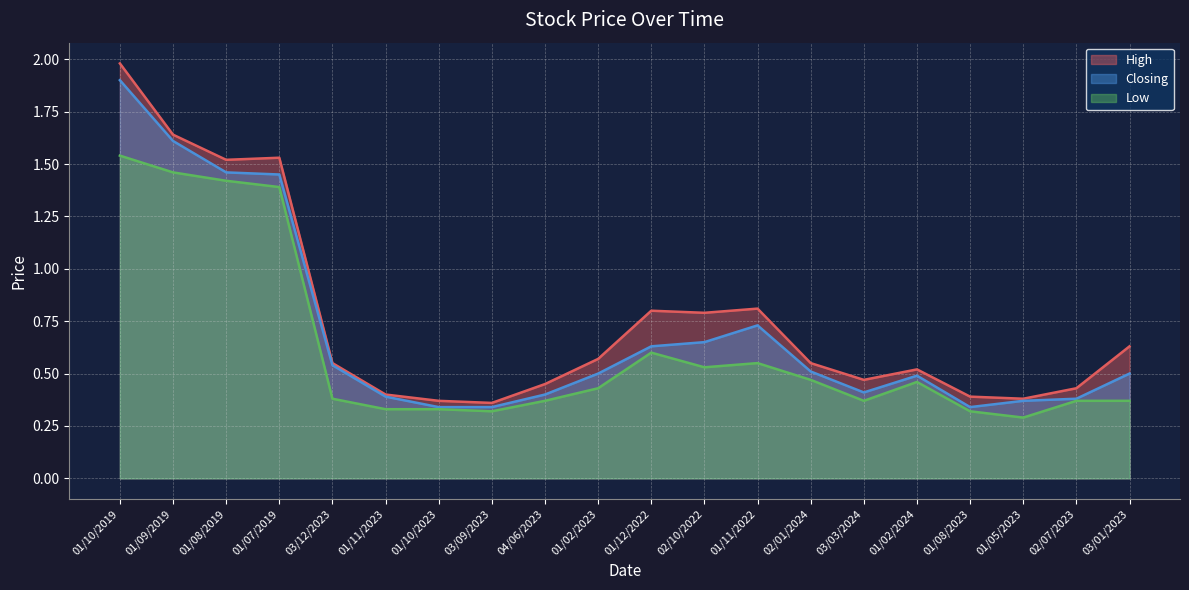

Does the chart have visible grid lines?

Yes